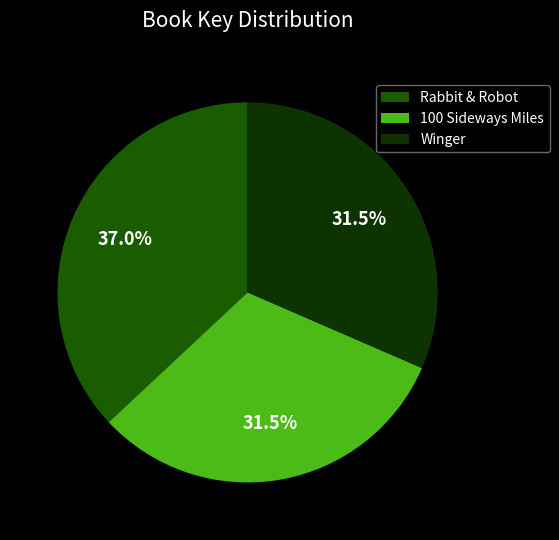

How many slices are in this pie chart?

3